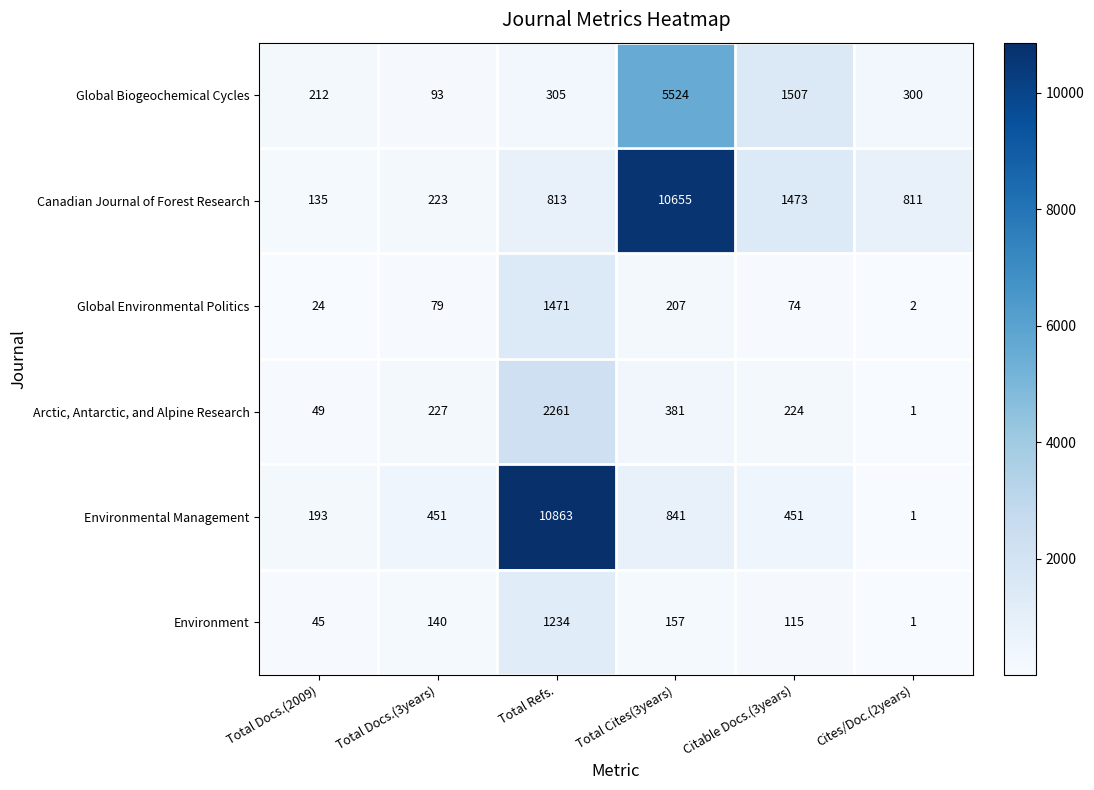

What is the minimum value for Global Biogeochemical Cycles?

93